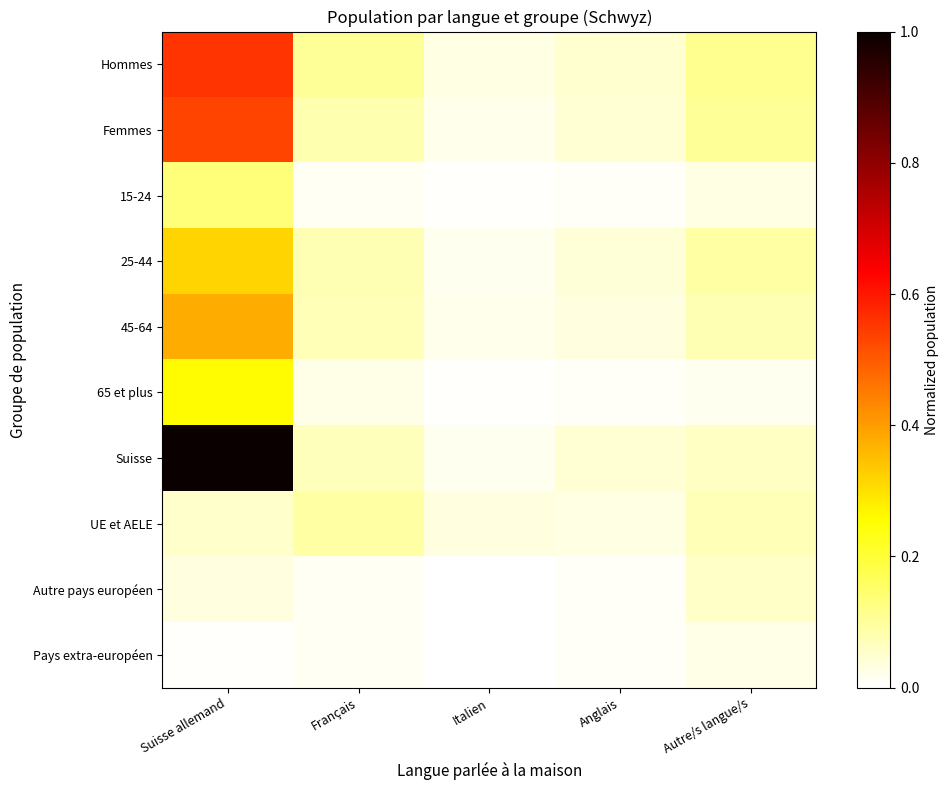

At which category does the chart reach its peak across all series?

Suisse allemand